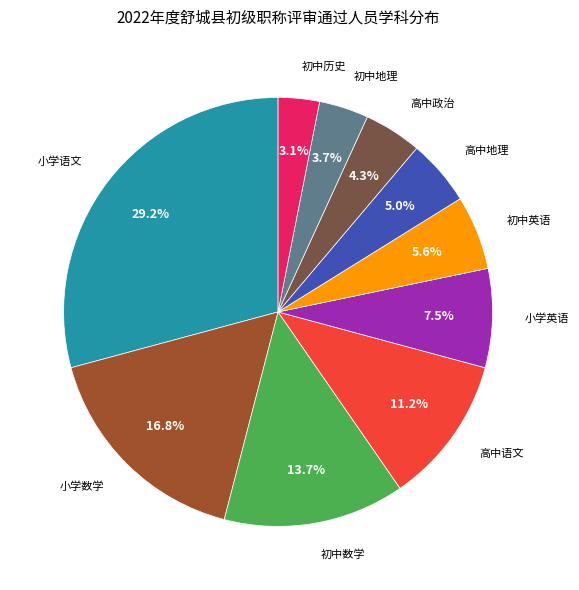

What percentage do 小学语文 and 高中地理 together represent?

34.2%